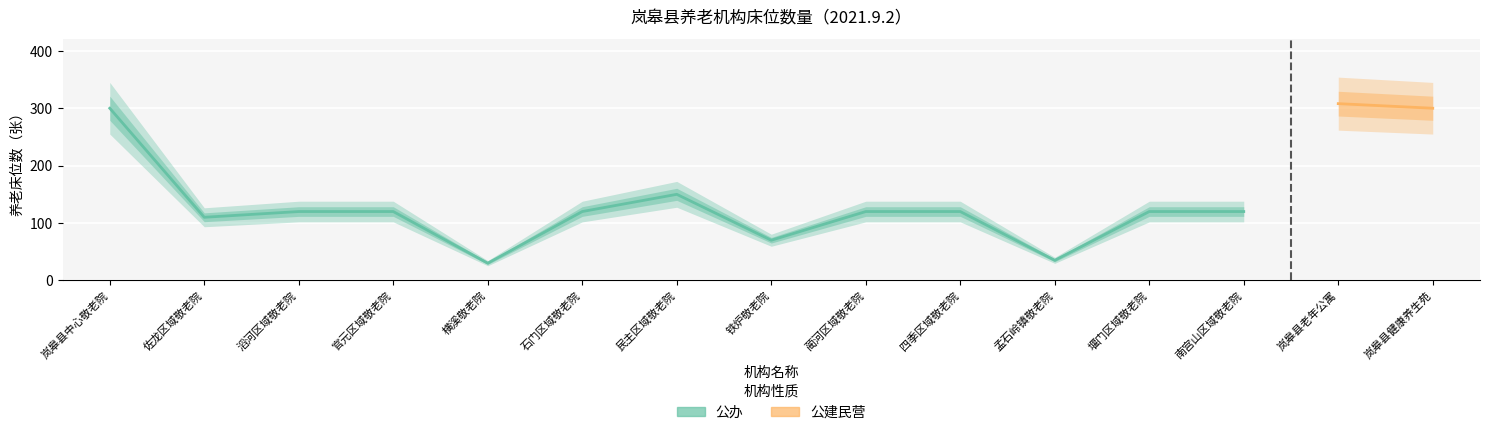

How many interior local peaks (higher than both neighbors) does the data have?

1